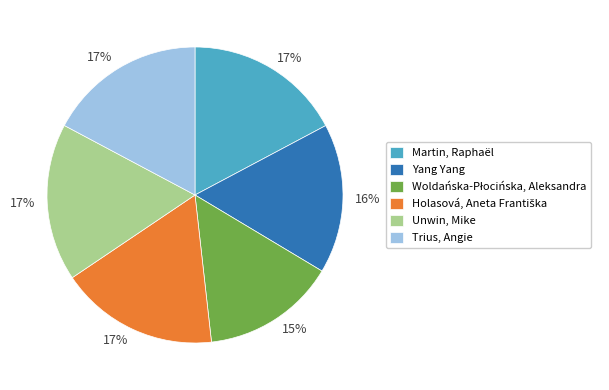

Count the number of slices in the pie.

6